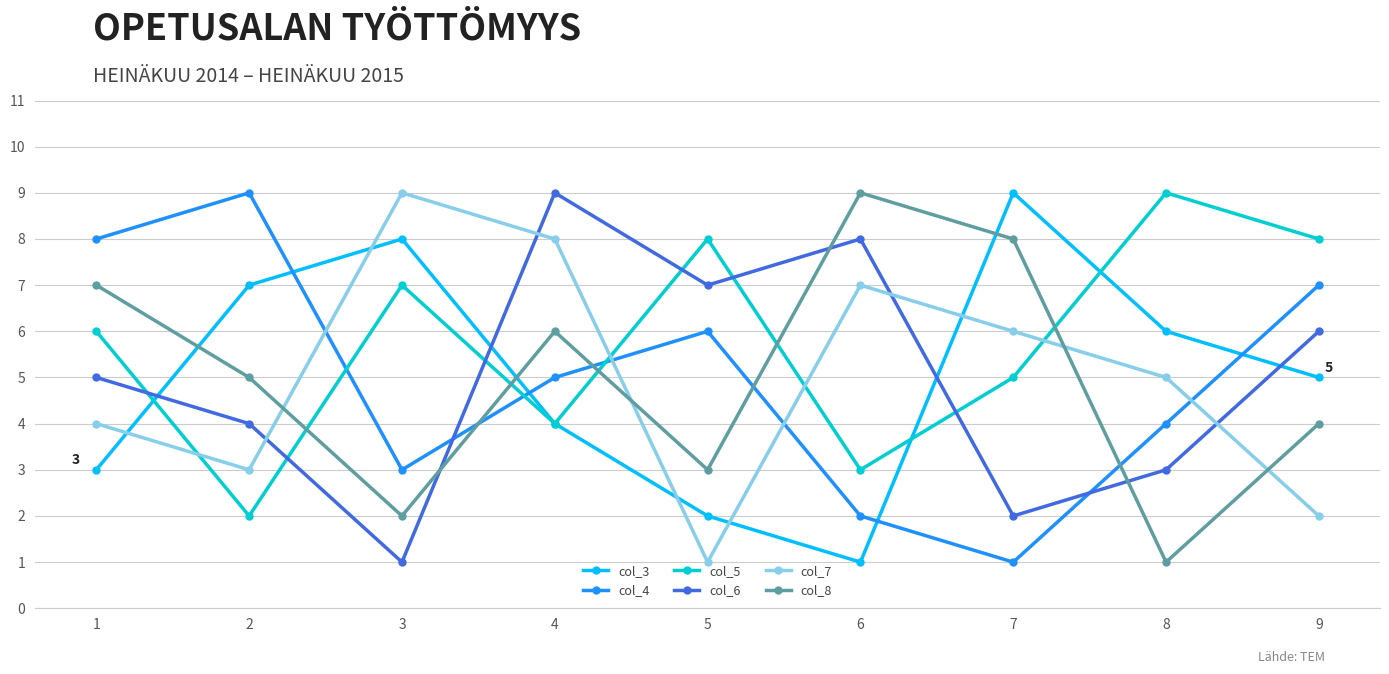

How many col_7 values are between 3 and 7?

5